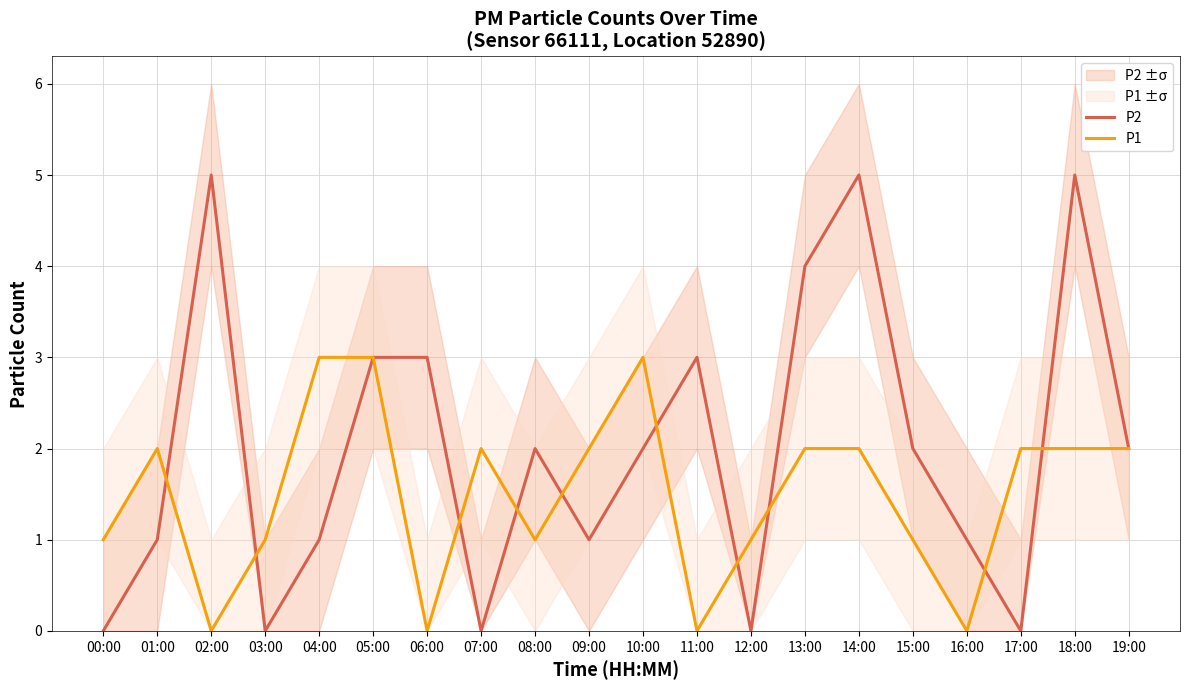

Which series has the widest spread of values?

P2